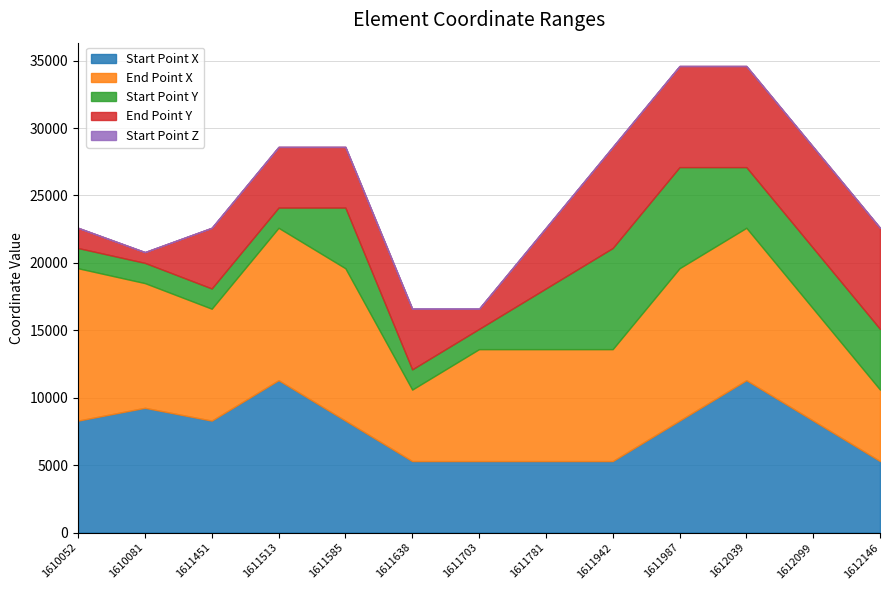

How many data points does each series have?

13